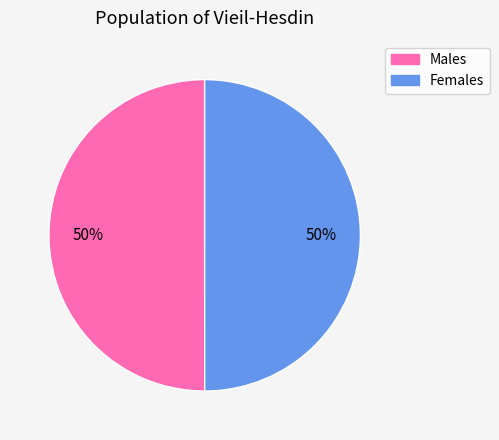

To the nearest percent, what is the average slice percentage?

50%